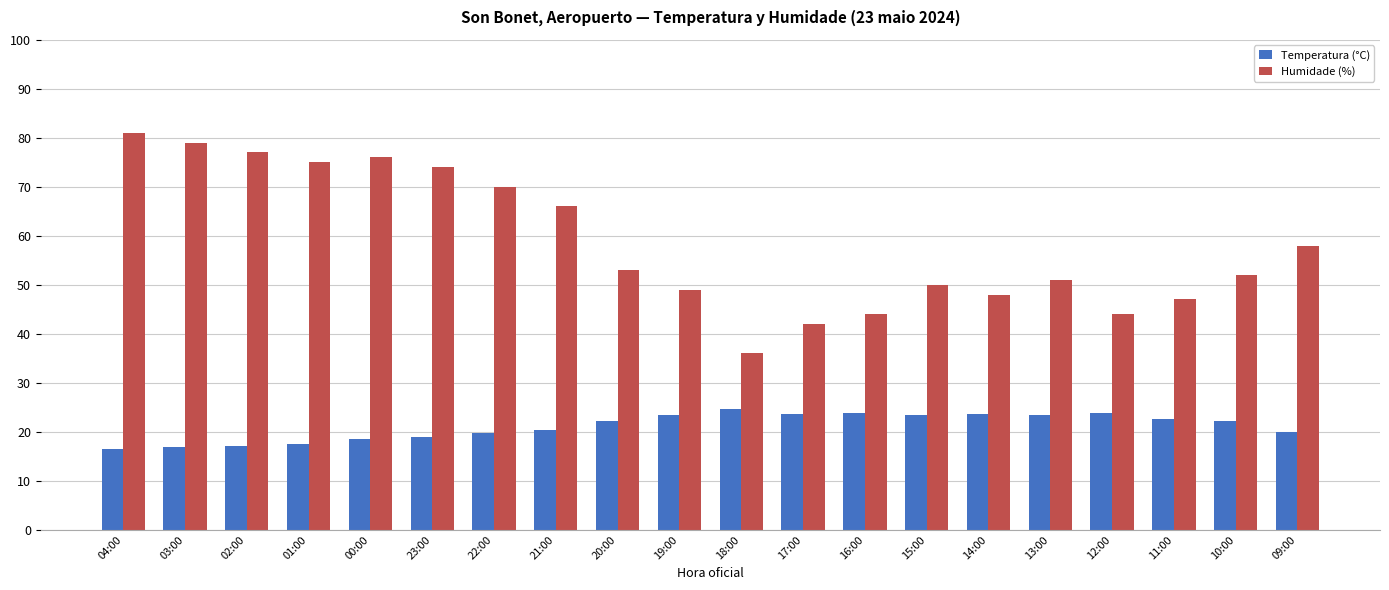

At which label is Humidade (%) closest to 58?

09:00